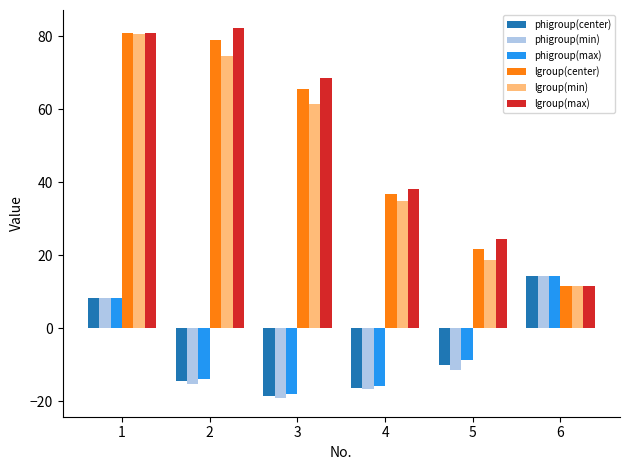

True or false: lgroup(max) has a value of 68.5 at 3.

True